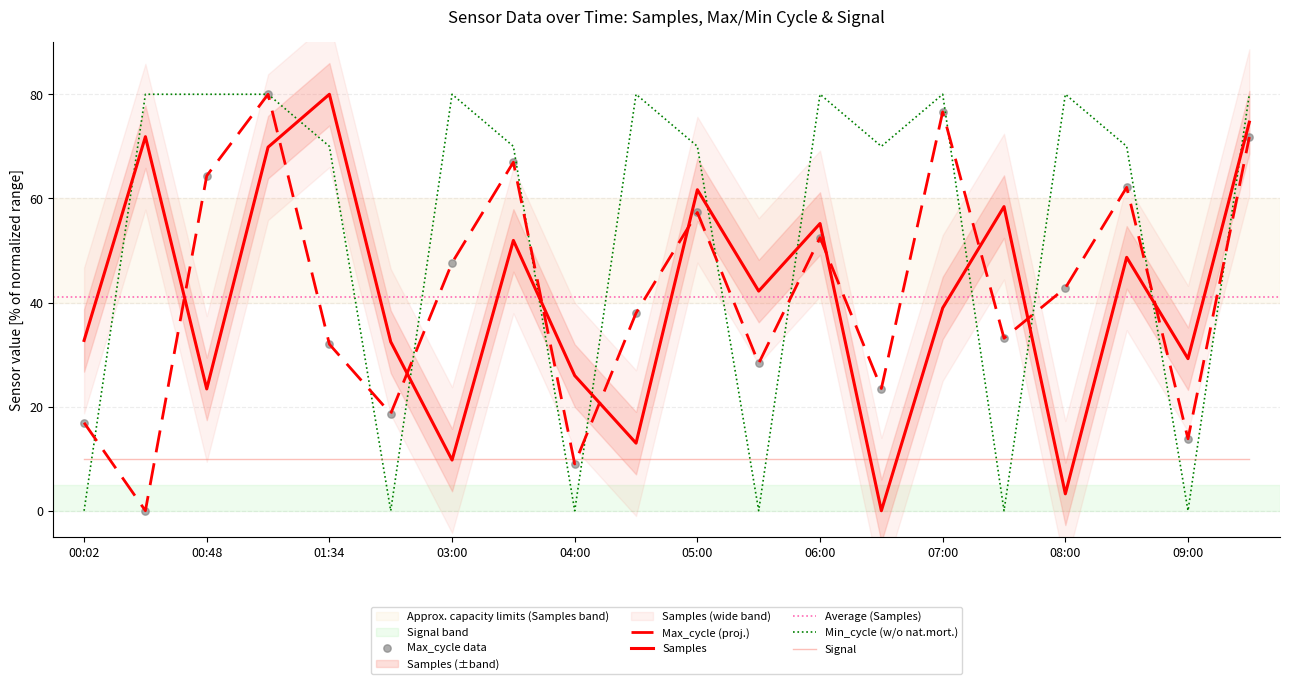

What is the total value across all series at 09:00?

43.0